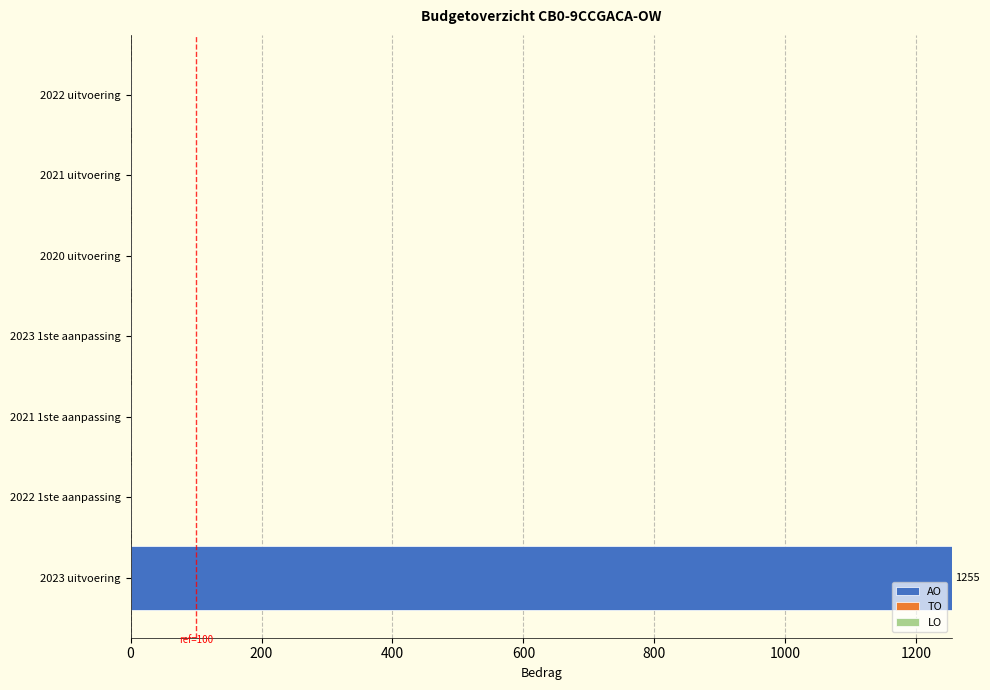

What value does the data have at 2023 uitvoering?

1255